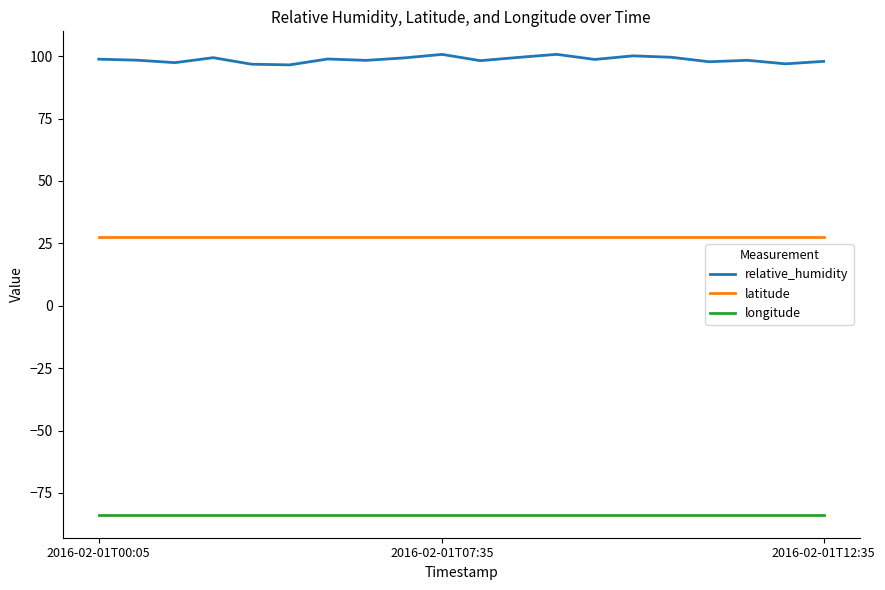

Which series has the largest total across all categories?

relative_humidity